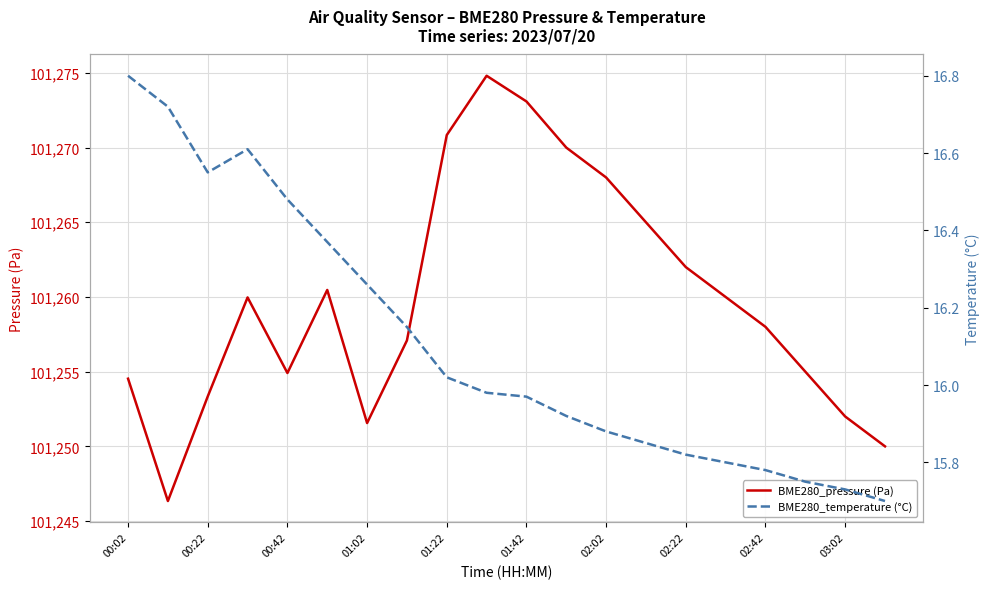

The BME280_pressure (Pa) series shows 161956.7 at 02:02. True or false?

False